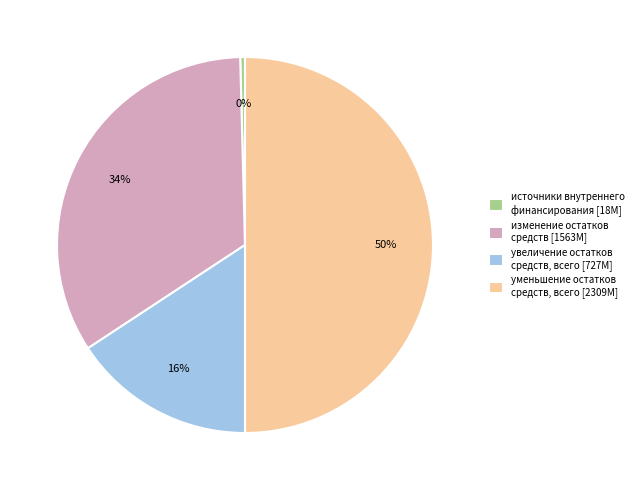

Rank the categories by value from highest to lowest.

уменьшение остатков средств, всего, изменение остатков средств, увеличение остатков средств, всего, источники внутреннего финансирования